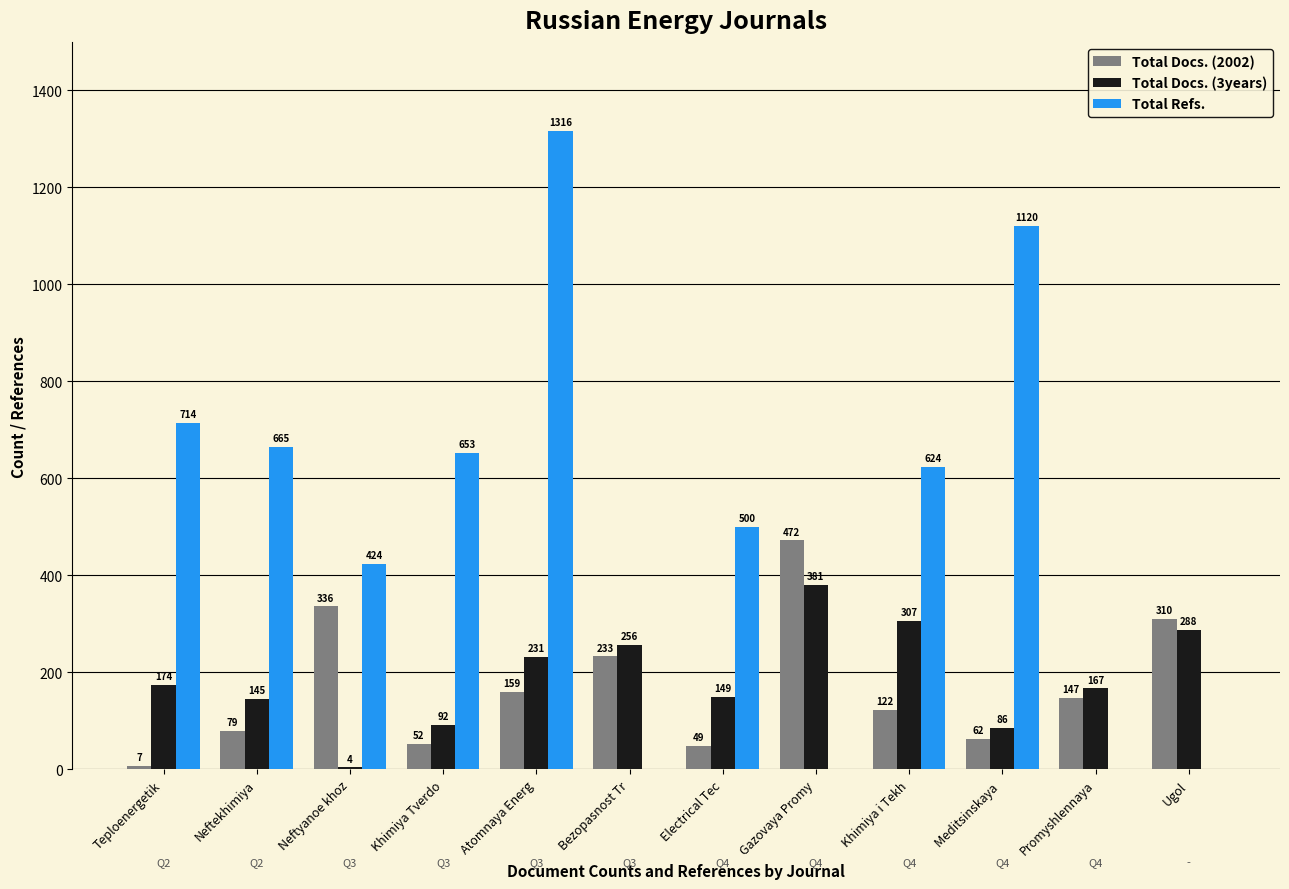

Reading left to right, list all the values displayed in this chart.

Total Docs. (2002): 7	79	336	52	159	233	49	472	122	62	147	310
Total Docs. (3years): 174	145	4	92	231	256	149	381	307	86	167	288
Total Refs.: 714	665	424	653	1316	0	500	0	624	1120	0	0